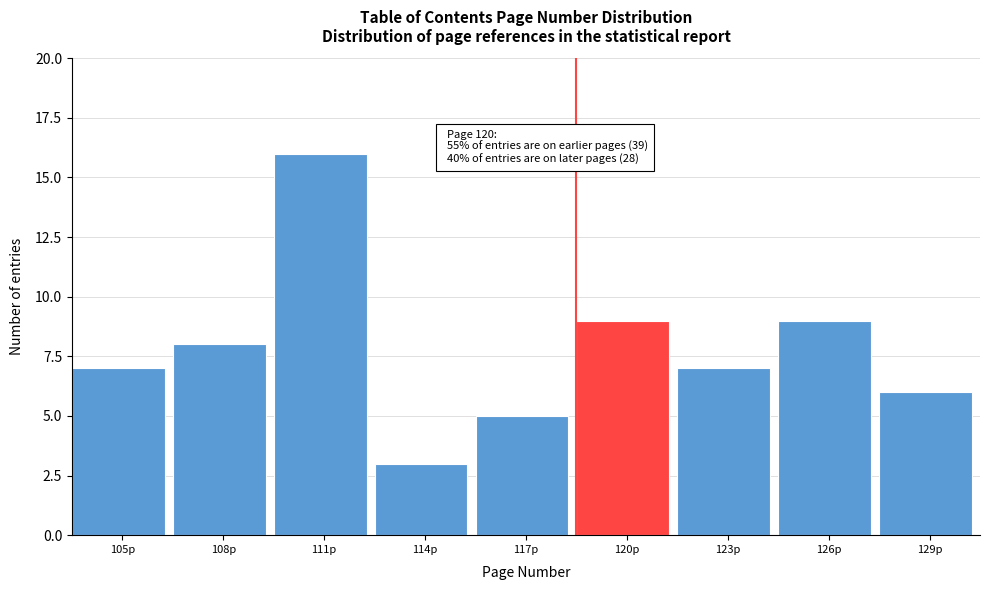

Reading left to right, list all the values displayed in this chart.

7	8	16	3	5	9	7	9	6